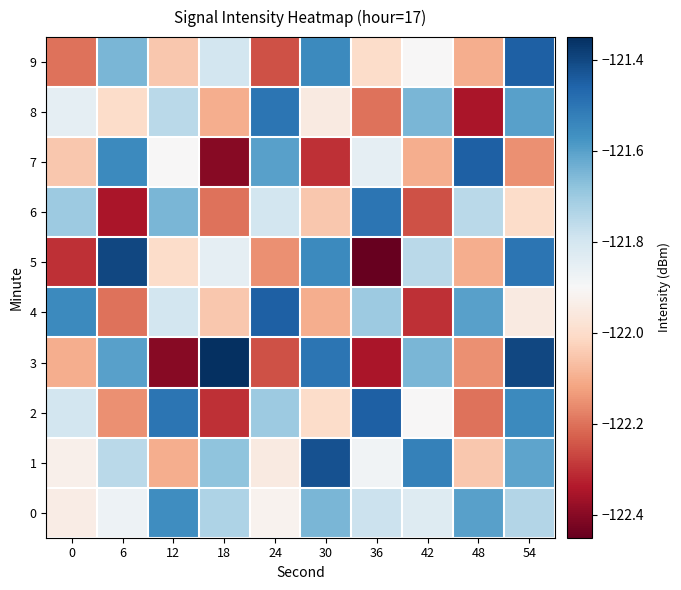

Reading right to left, extract all data points from this chart.

0: 54=-121.7	48=-121.6	42=-121.8	36=-121.8	30=-121.7	24=-121.9	18=-121.7	12=-121.6	6=-121.9	0=-121.9
1: 54=-121.6	48=-122.0	42=-121.5	36=-121.9	30=-121.4	24=-122.0	18=-121.7	12=-122.1	6=-121.8	0=-121.9
2: 54=-121.5	48=-122.2	42=-121.9	36=-121.5	30=-122.0	24=-121.7	18=-122.3	12=-121.5	6=-122.2	0=-121.8
3: 54=-121.4	48=-122.2	42=-121.7	36=-122.3	30=-121.5	24=-122.2	18=-121.3	12=-122.4	6=-121.6	0=-122.1
4: 54=-122.0	48=-121.6	42=-122.3	36=-121.7	30=-122.1	24=-121.5	18=-122.0	12=-121.8	6=-122.2	0=-121.5
5: 54=-121.5	48=-122.1	42=-121.8	36=-122.5	30=-121.5	24=-122.2	18=-121.8	12=-122.0	6=-121.4	0=-122.3
6: 54=-122.0	48=-121.8	42=-122.2	36=-121.5	30=-122.0	24=-121.8	18=-122.2	12=-121.7	6=-122.3	0=-121.7
7: 54=-122.2	48=-121.5	42=-122.1	36=-121.8	30=-122.3	24=-121.6	18=-122.4	12=-121.9	6=-121.5	0=-122.0
8: 54=-121.6	48=-122.3	42=-121.7	36=-122.2	30=-122.0	24=-121.5	18=-122.1	12=-121.8	6=-122.0	0=-121.8
9: 54=-121.5	48=-122.1	42=-121.9	36=-122.0	30=-121.5	24=-122.2	18=-121.8	12=-122.0	6=-121.7	0=-122.2